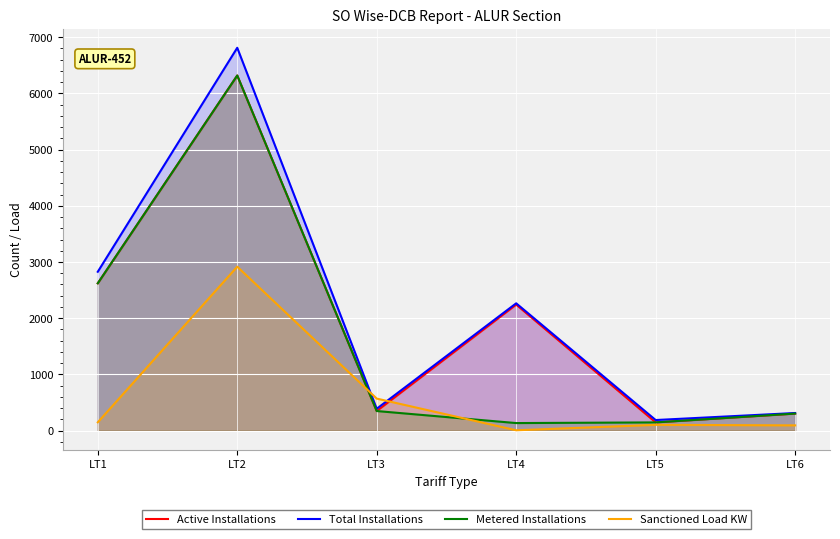

Reading right to left, what are all the values shown in this chart?

Active Installations: 304.0	147.0	2242.0	349.0	6317.0	2621.0
Total Installations: 314.0	189.0	2265.0	390.0	6810.0	2826.0
Metered Installations: 304.0	147.0	135.0	349.0	6317.0	2621.0
Sanctioned Load KW: 94.1	103.6	6.8	570.4	2916.8	148.3